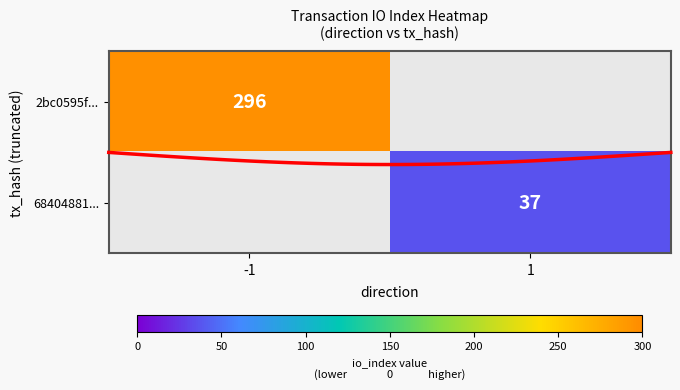

List the labels in order of 2bc0595f... value, largest first.

-1, 1